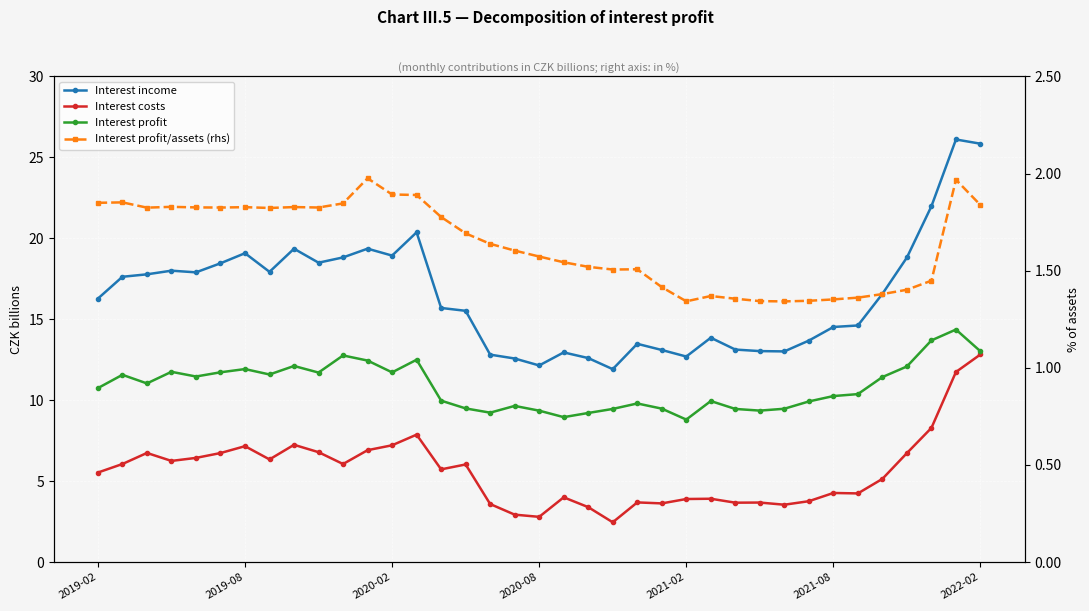

Reading left to right, what are all the values shown in this chart?

Interest income: 16.3	17.6	17.8	18.0	17.9	18.5	19.1	17.9	19.4	18.5	18.8	19.4	18.9	20.4	15.7	15.5	12.8	12.6	12.1	12.9	12.6	11.9	13.5	13.1	12.7	13.9	13.1	13.0	13.0	13.7	14.5	14.6	16.6	18.8	22.0	26.1	25.8
Interest costs: 5.5	6.1	6.7	6.2	6.4	6.7	7.2	6.3	7.2	6.8	6.1	6.9	7.2	7.9	5.7	6.0	3.6	2.9	2.8	4.0	3.4	2.5	3.7	3.6	3.9	3.9	3.7	3.7	3.5	3.8	4.3	4.2	5.1	6.7	8.3	11.7	12.8
Interest profit: 10.7	11.6	11.0	11.8	11.5	11.7	11.9	11.6	12.1	11.7	12.8	12.4	11.7	12.5	10.0	9.5	9.2	9.6	9.4	9.0	9.2	9.5	9.8	9.5	8.8	9.9	9.5	9.4	9.5	9.9	10.3	10.4	11.4	12.1	13.7	14.4	13.0
Interest profit/assets (rhs): 1.8	1.9	1.8	1.8	1.8	1.8	1.8	1.8	1.8	1.8	1.8	2.0	1.9	1.9	1.8	1.7	1.6	1.6	1.6	1.5	1.5	1.5	1.5	1.4	1.3	1.4	1.4	1.3	1.3	1.3	1.4	1.4	1.4	1.4	1.4	2.0	1.8